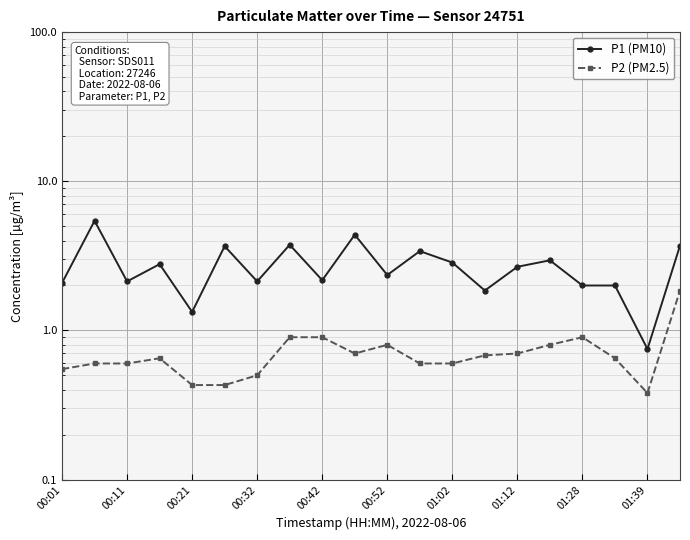

What position from the left is 19?

20